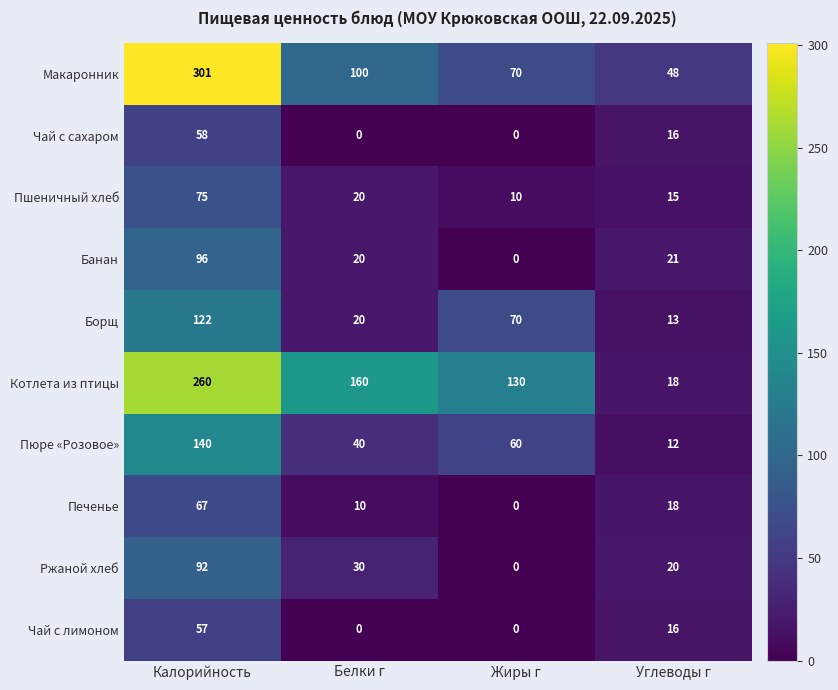

List the labels in order of Банан value, smallest first.

Жиры г, Белки г, Углеводы г, Калорийность